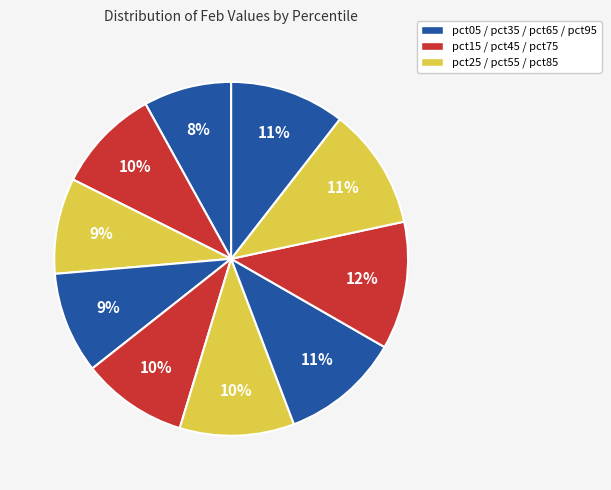

How many segments does this pie chart have?

10